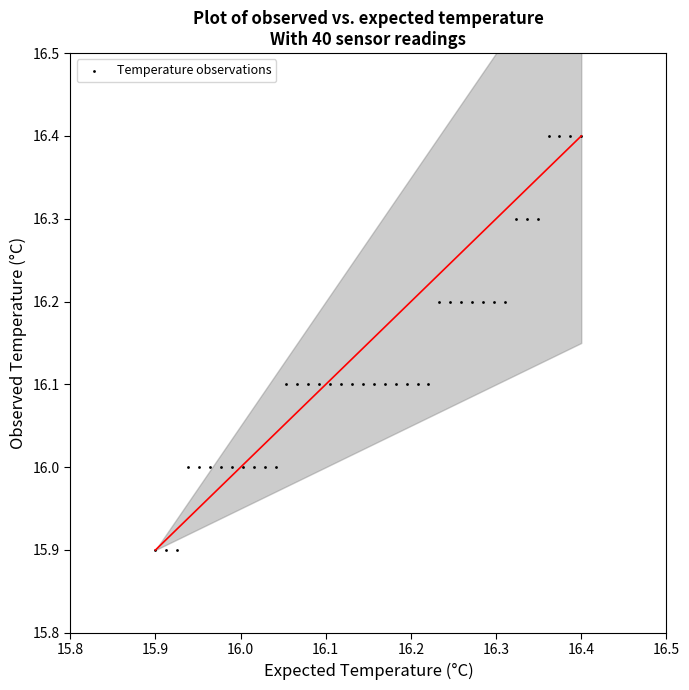

What is the range of Y values (max minus min)?

0.5